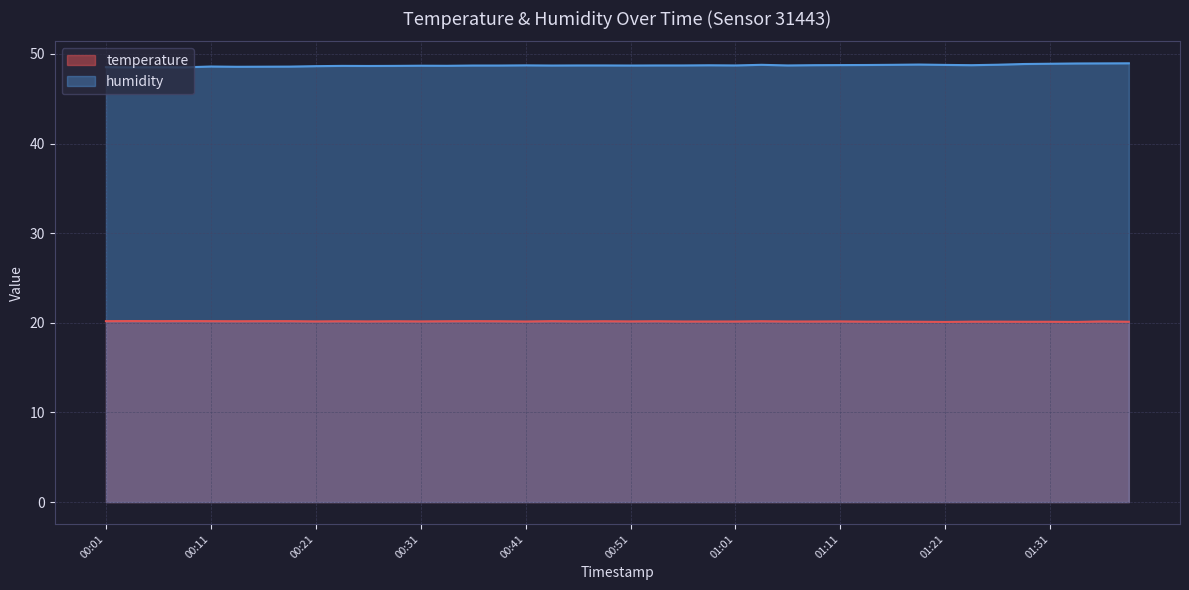

Is it true that humidity equals 48.8 at 01:11?

True